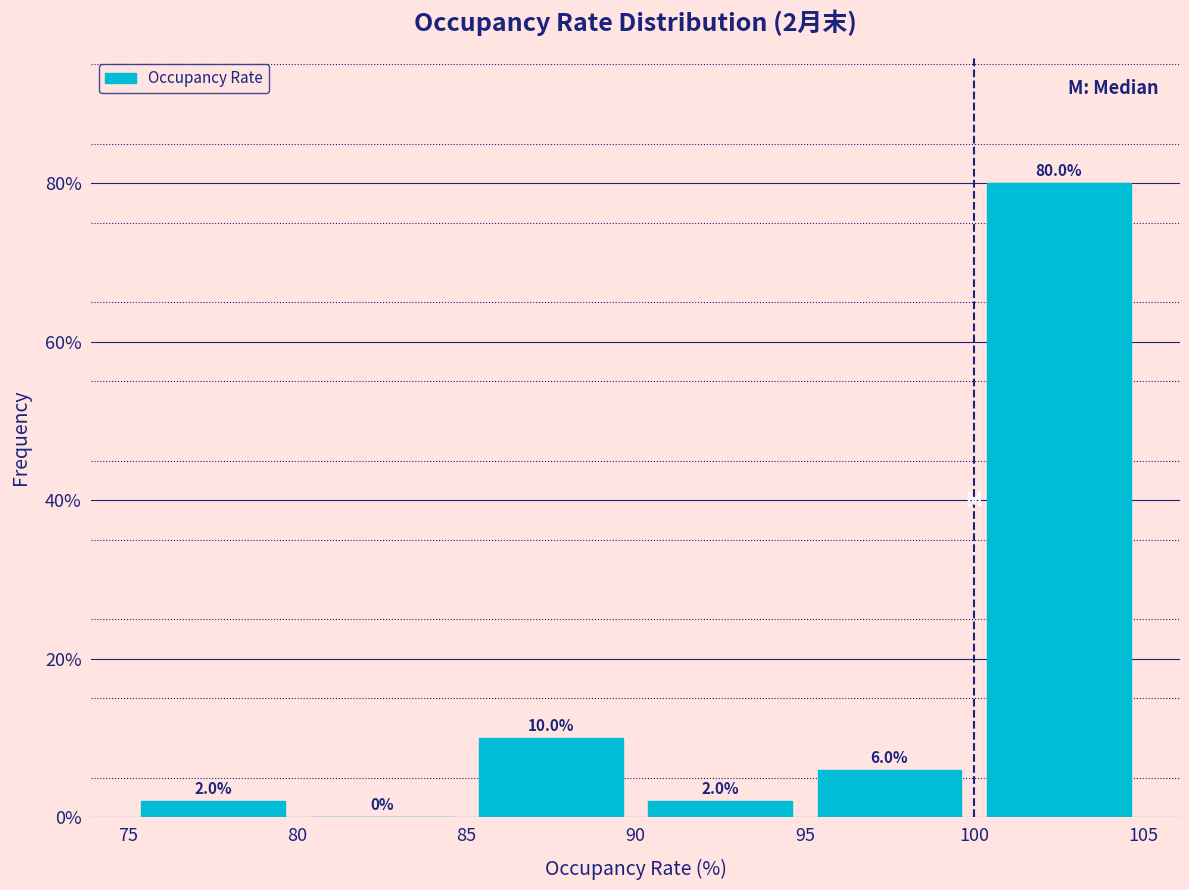

Over which range of the x-axis is the bar tallest?

100 to 105